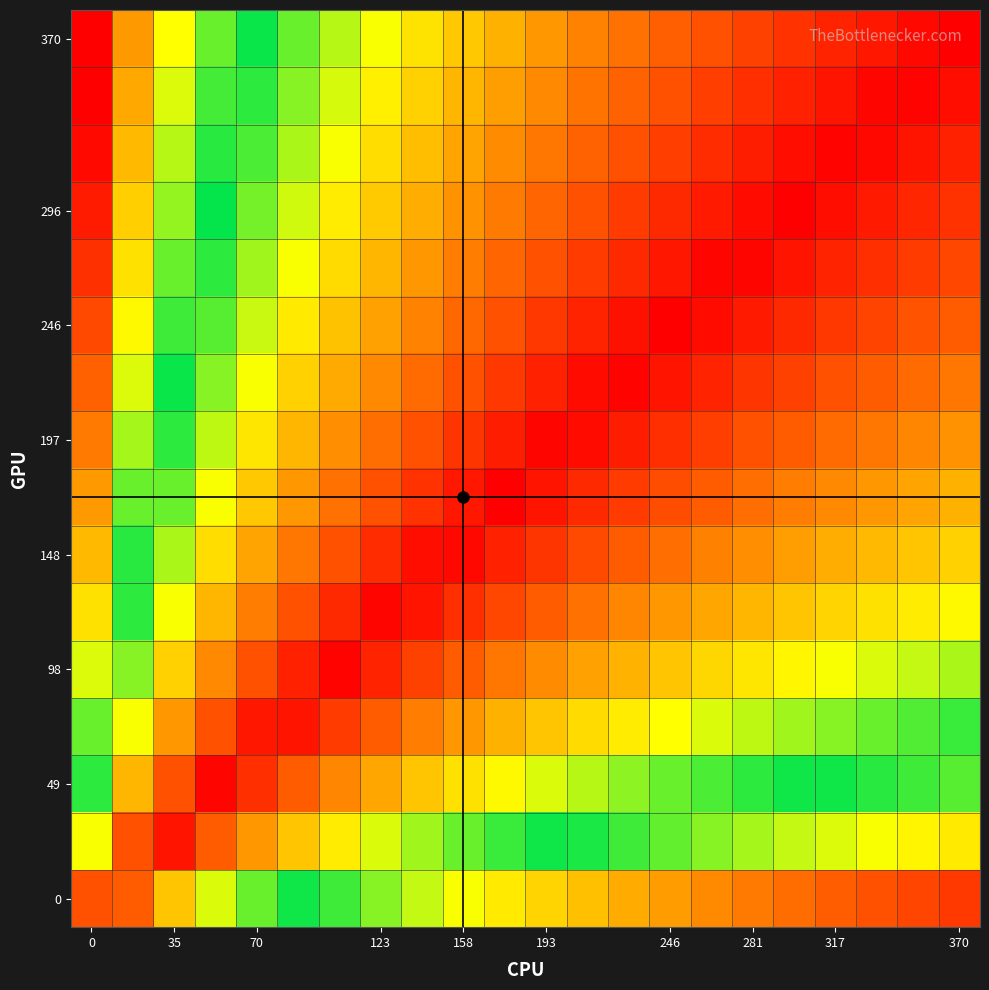

Count the number of data series in this chart.

16